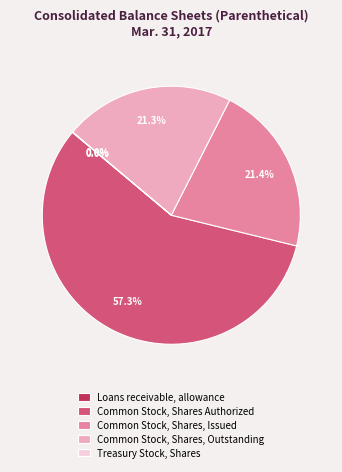

Is Common Stock, Shares Authorized the majority of the pie?

Yes